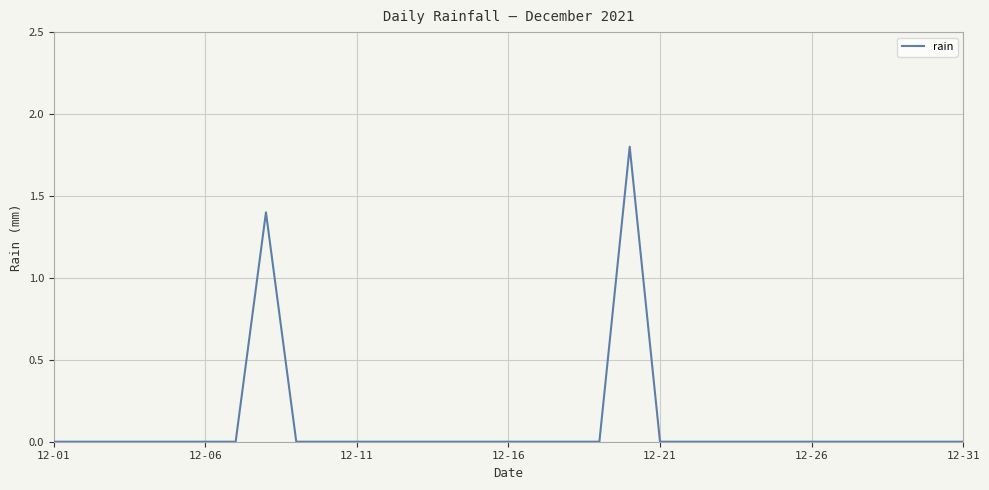

What is the greatest value displayed?

1.8